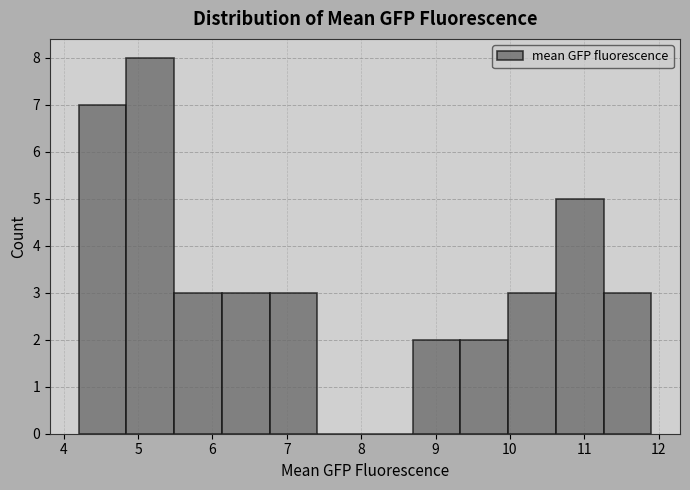

What is the height of the bar covering 11.3 to 11.9 on the x-axis? Neither the bar edges nor the heights are printed on the chart, so give them approximately, as read against the axes.

3